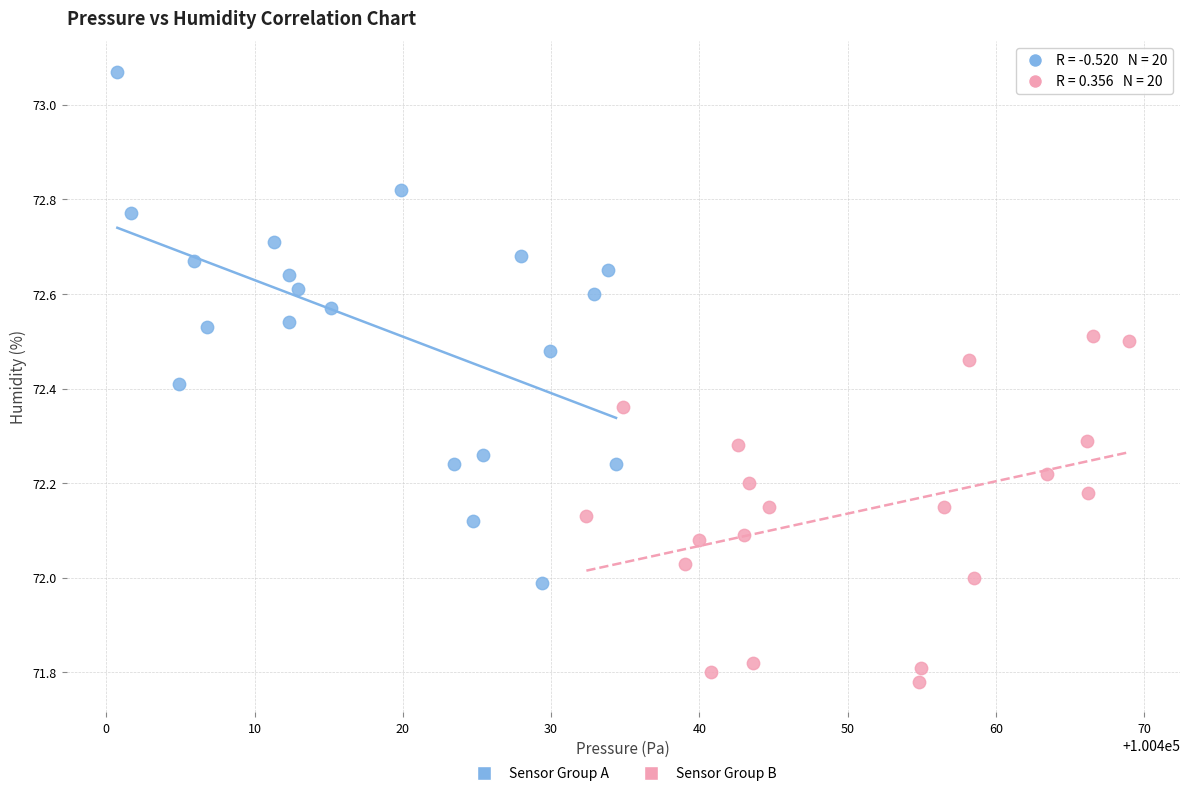

Which series reaches the minimum Y coordinate?

Sensor Group B